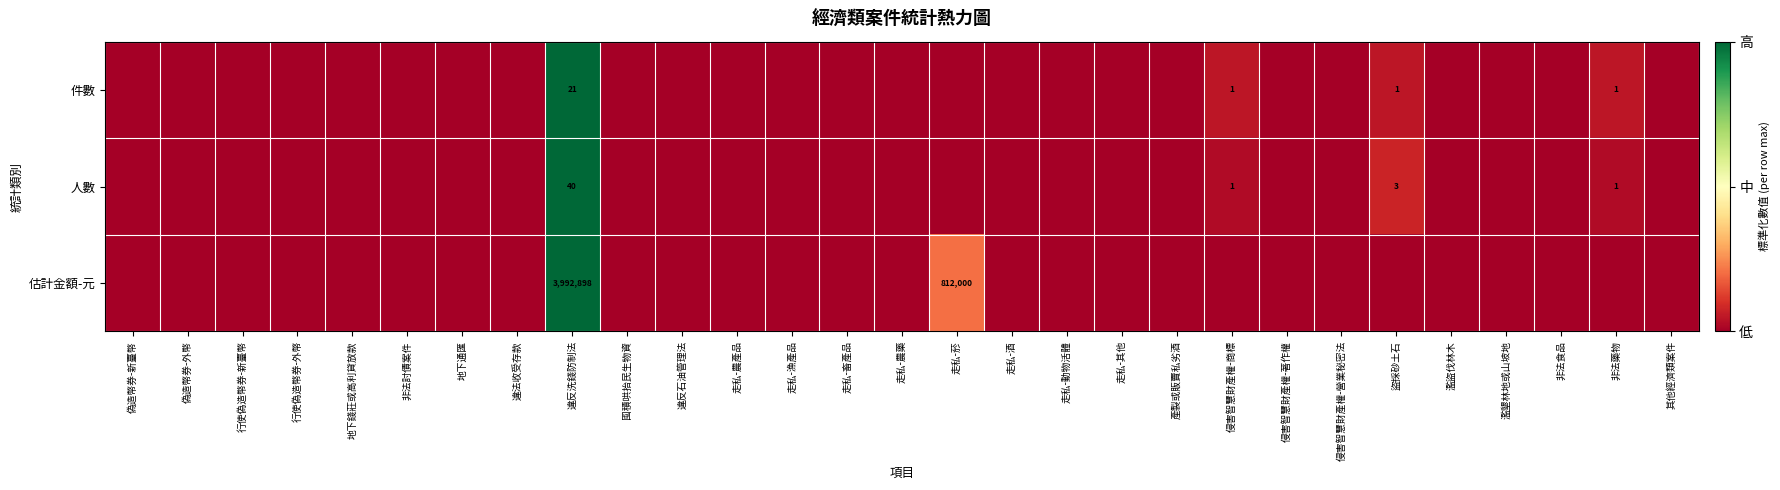

The 件數 series shows 2 at 非法藥物. True or false?

False